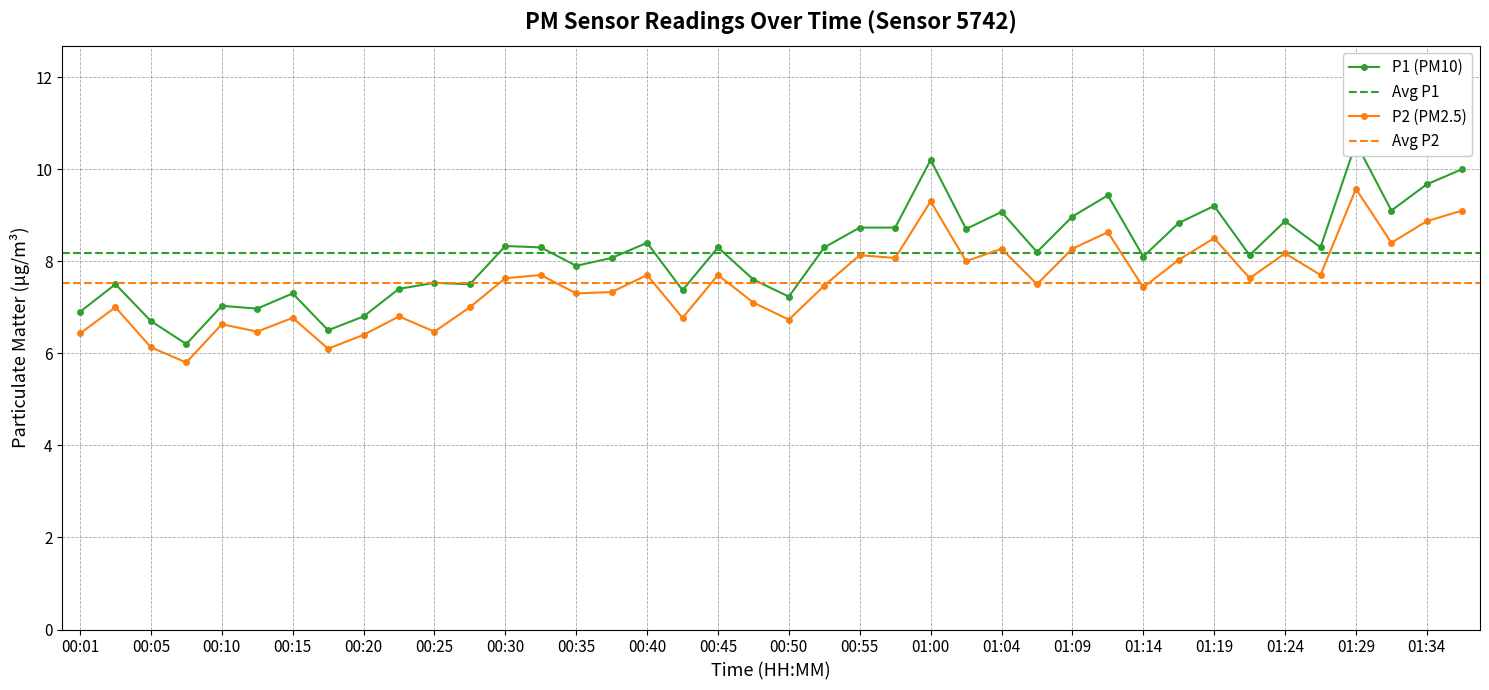

True or false: P2 and P1 intersect in this chart.

False